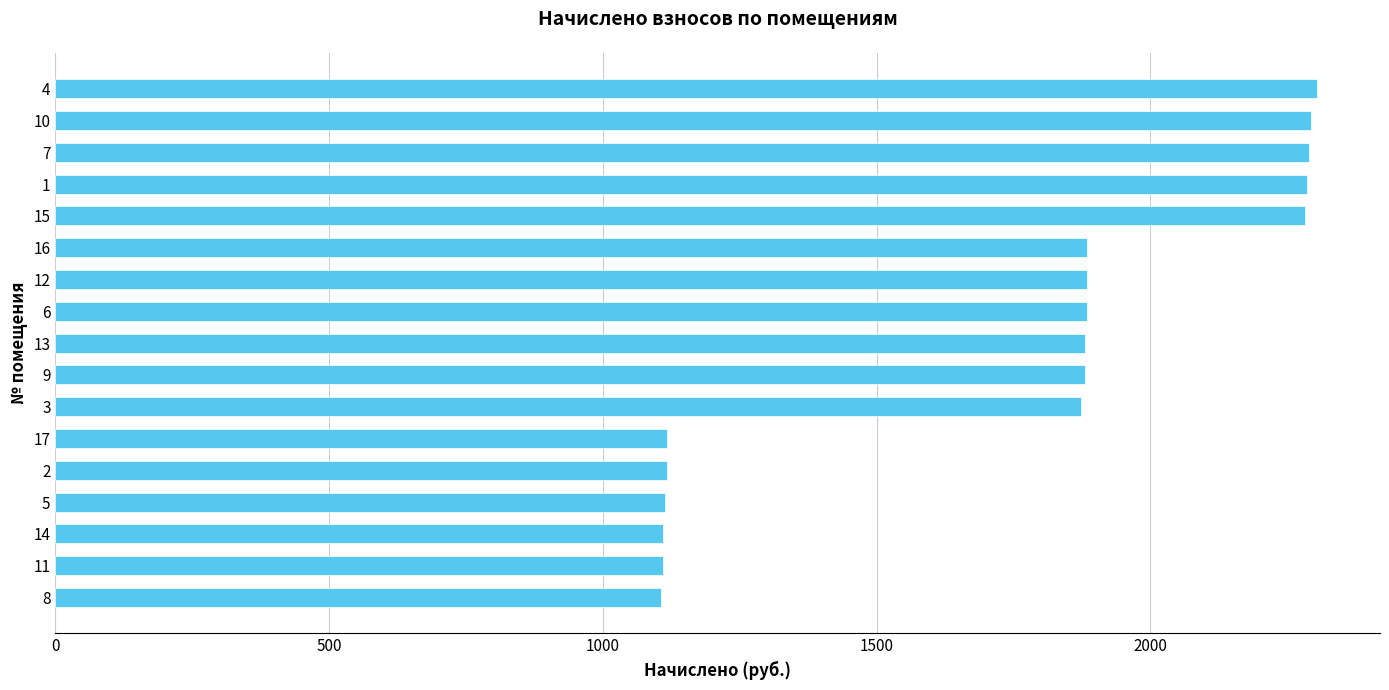

What is the minimum value shown in the chart?

1106.1